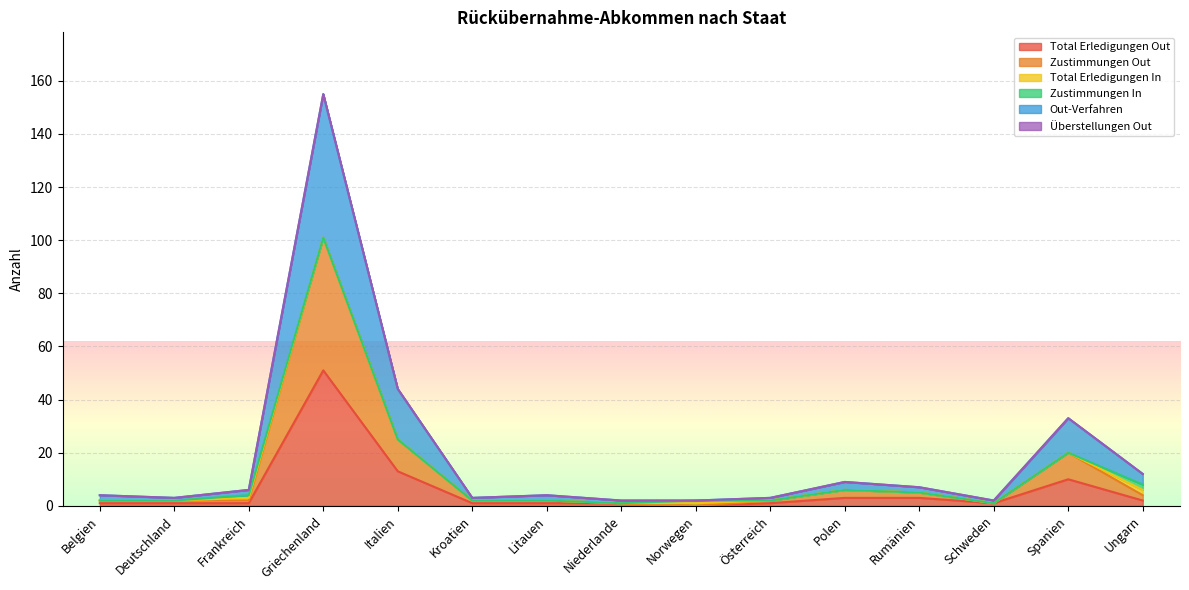

The Total Erledigungen Out series shows 6 at Italien. True or false?

False